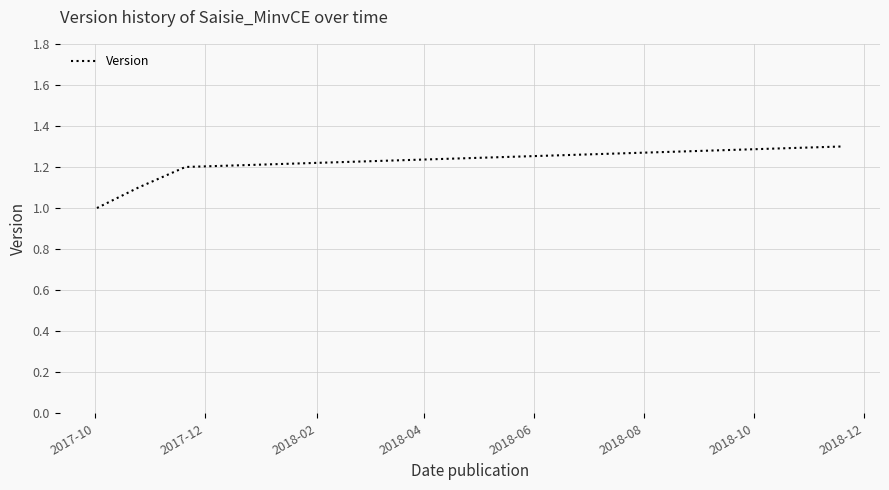

What is the smallest value displayed?

1.0